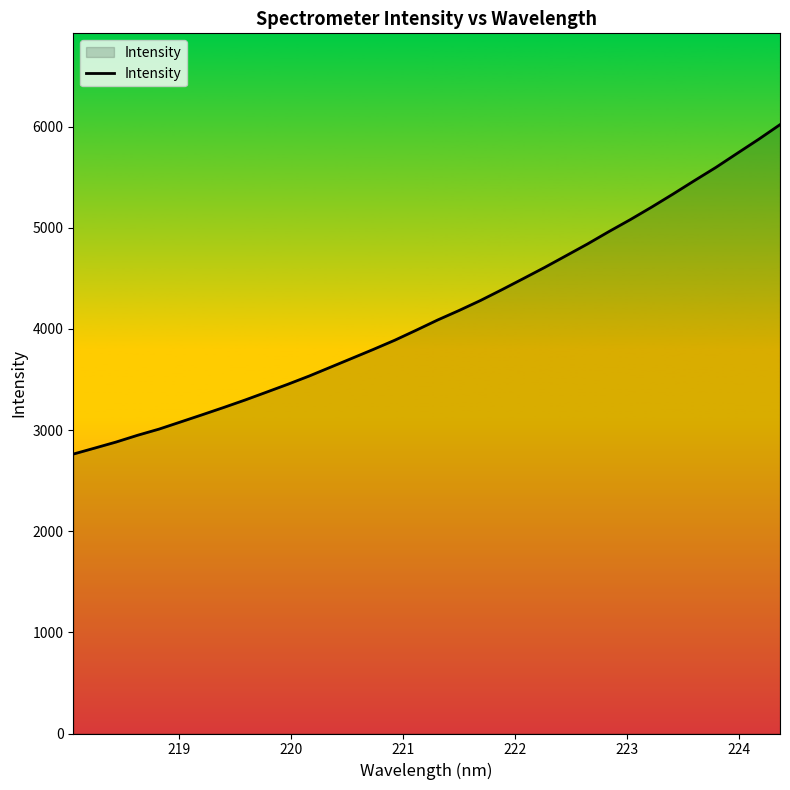

What is the difference between the maximum and minimum values?

3256.4